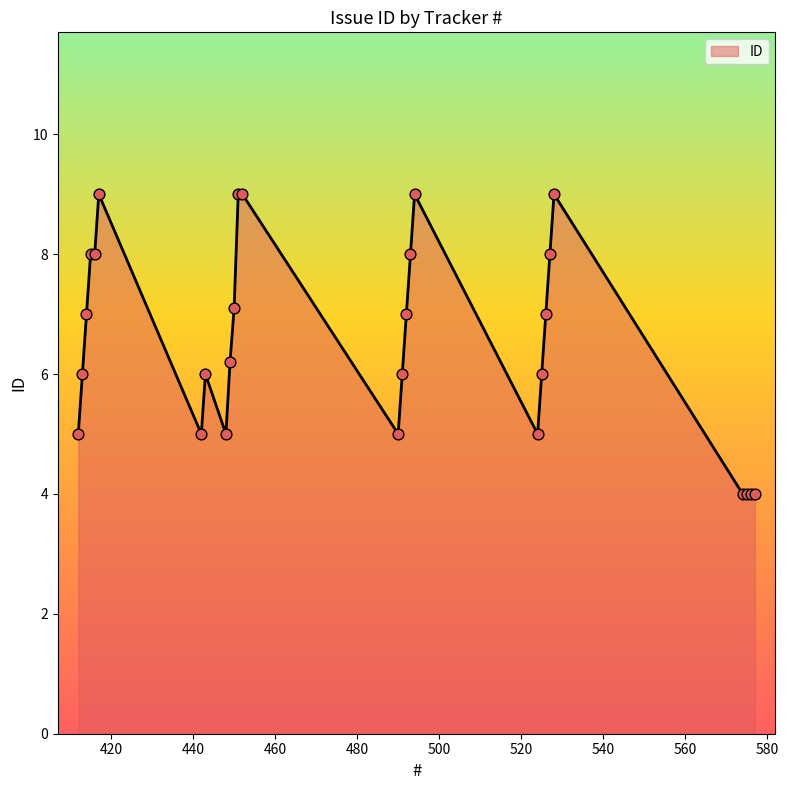

What is the difference between the maximum and minimum values?

5.0